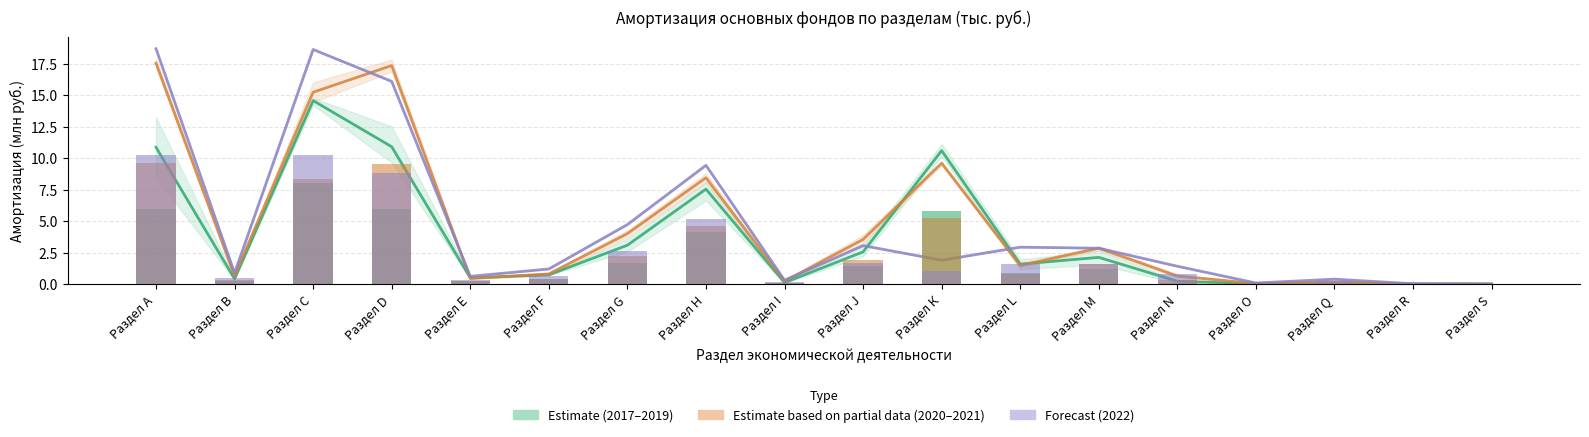

Which has a higher value, Раздел А or Раздел I?

Раздел А